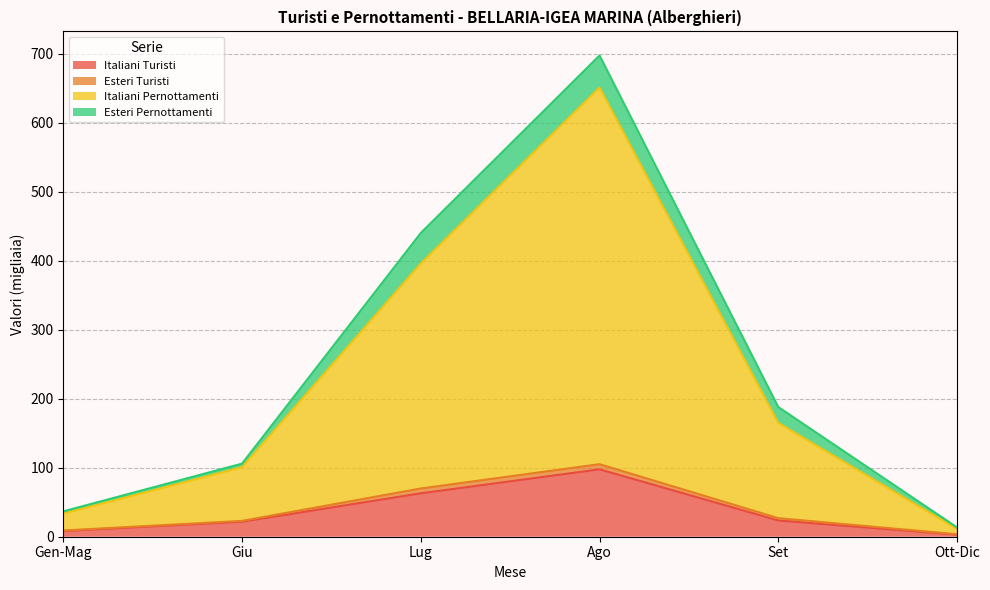

At which category is the sum across all series the highest?

Ago